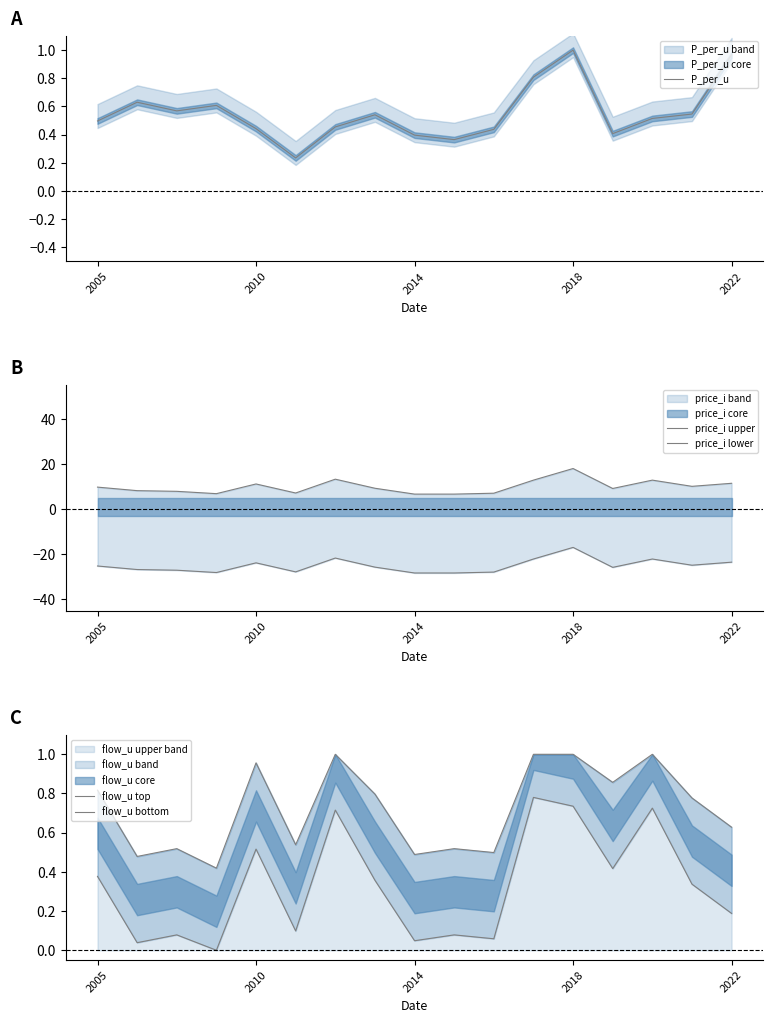

Count the number of categories in the chart.

17